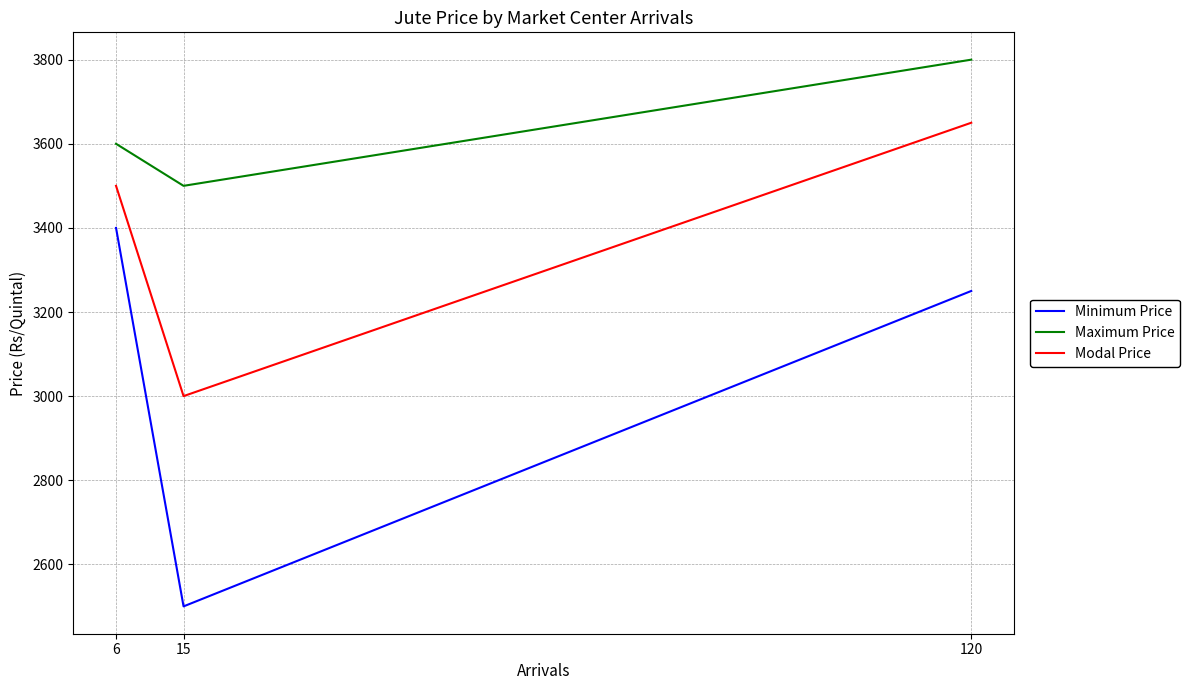

How many lines are shown in the chart?

3